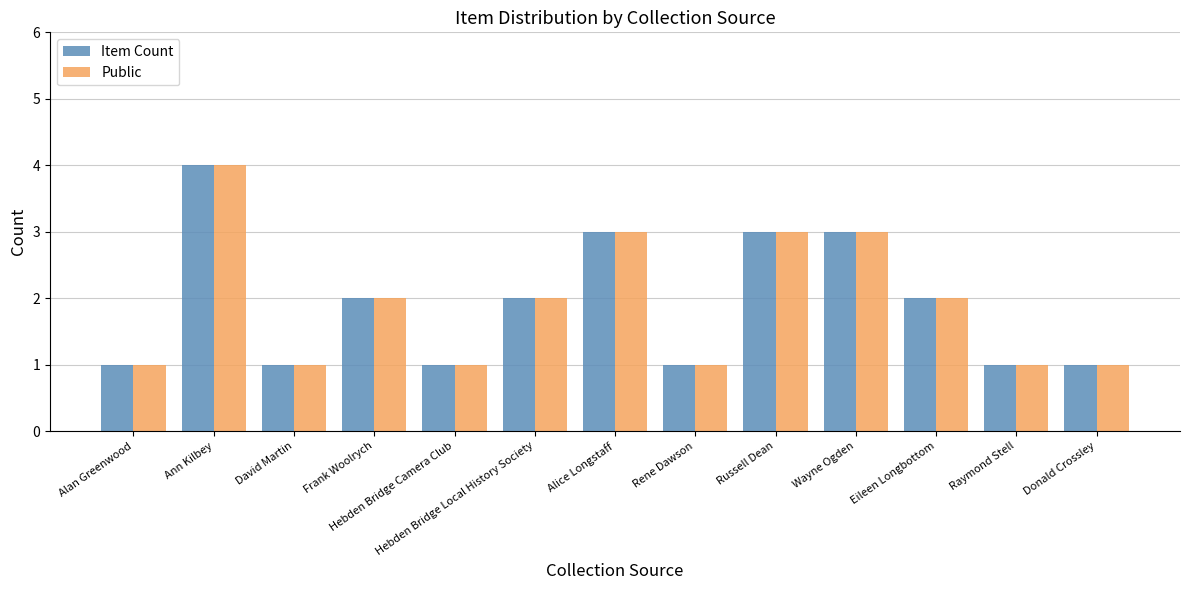

Read the Item Count value at Wayne Ogden.

3